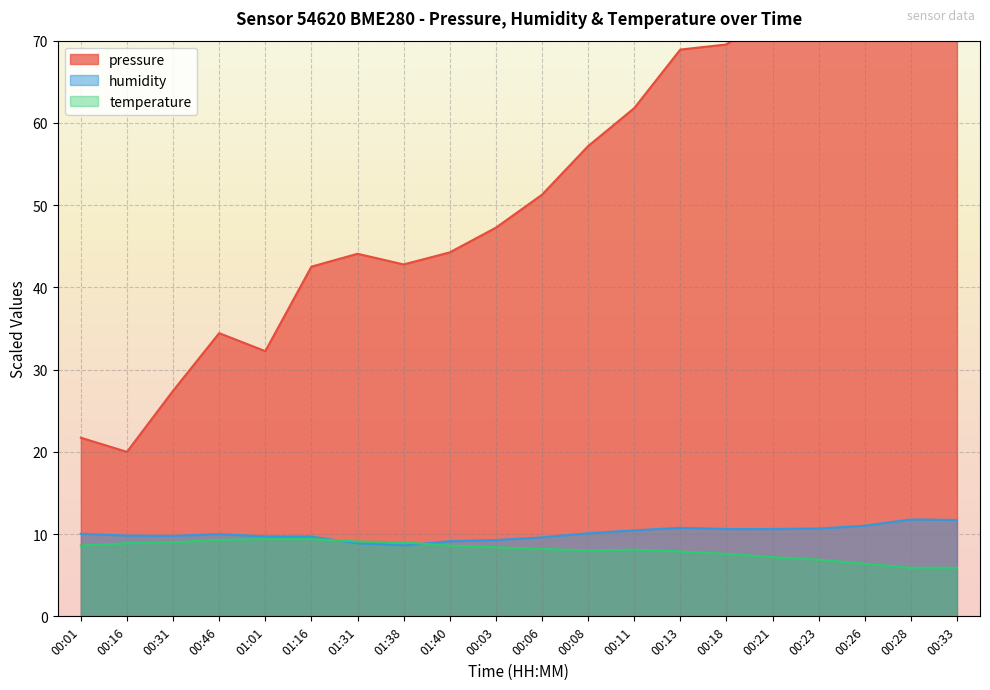

Which has a higher value, 00:28 or 00:21?

00:28